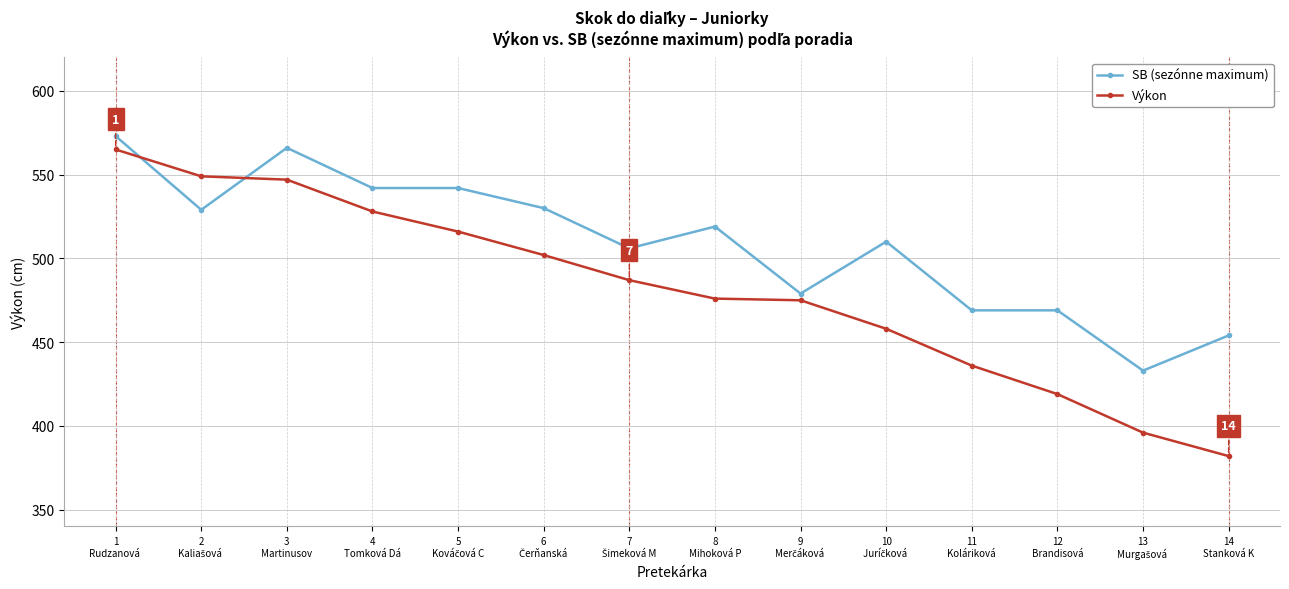

What value does the SB (sezónne maximum) series have at 14
Stanková K?

454